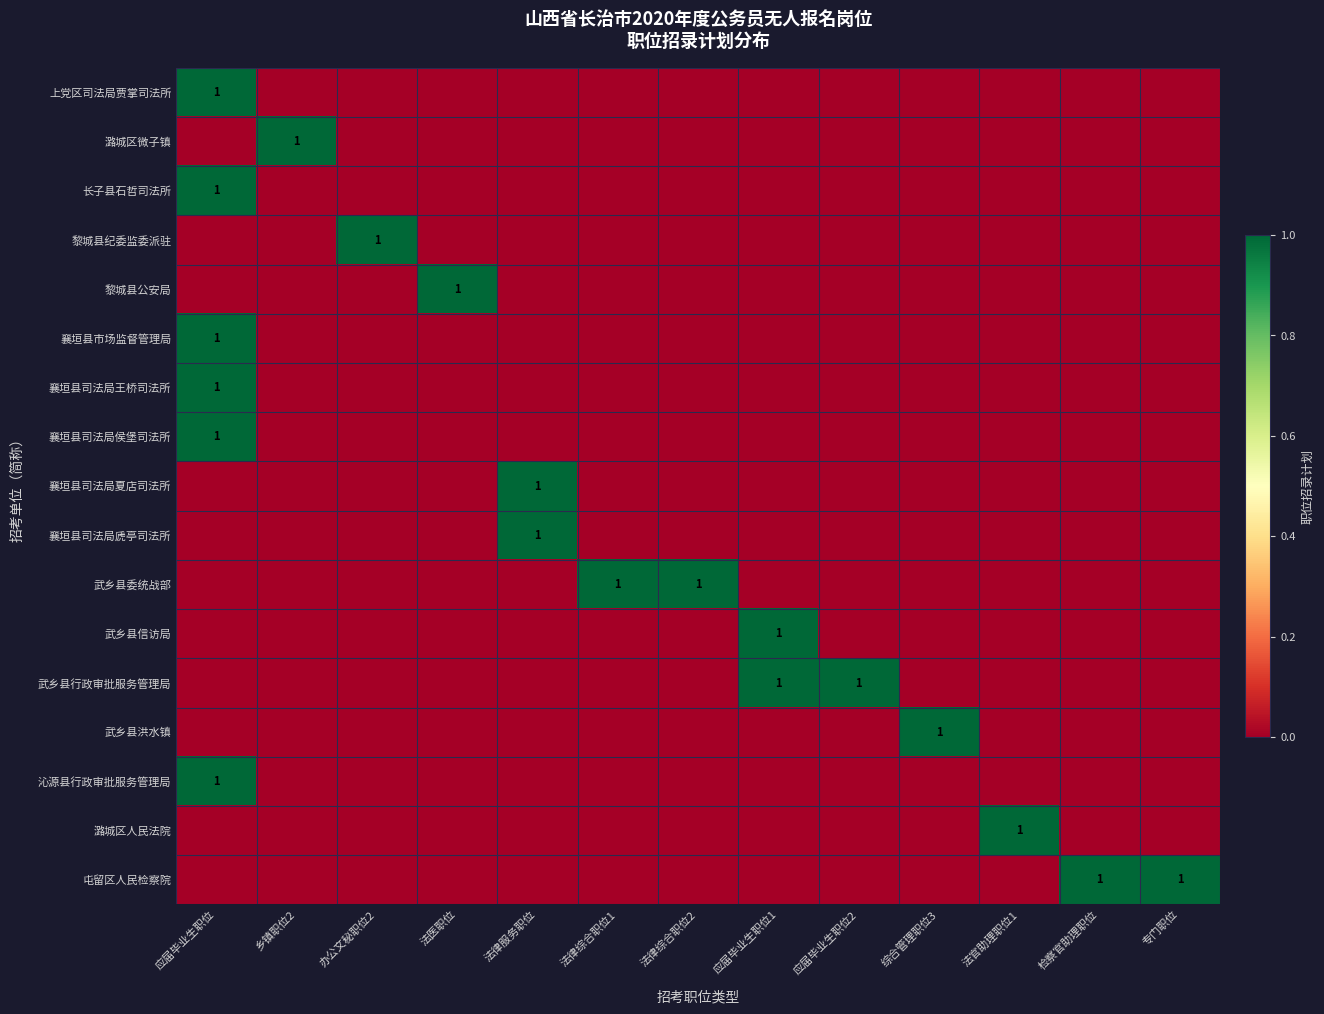

True or false: 武乡县委统战部 has a value of 1 at 法律综合职位2.

True